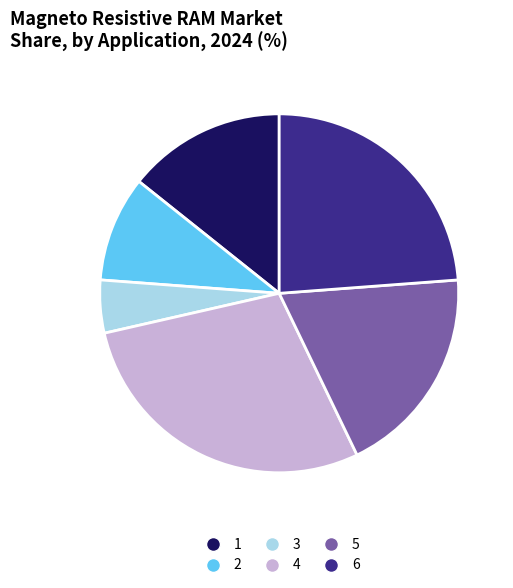

How many segments does this pie chart have?

6